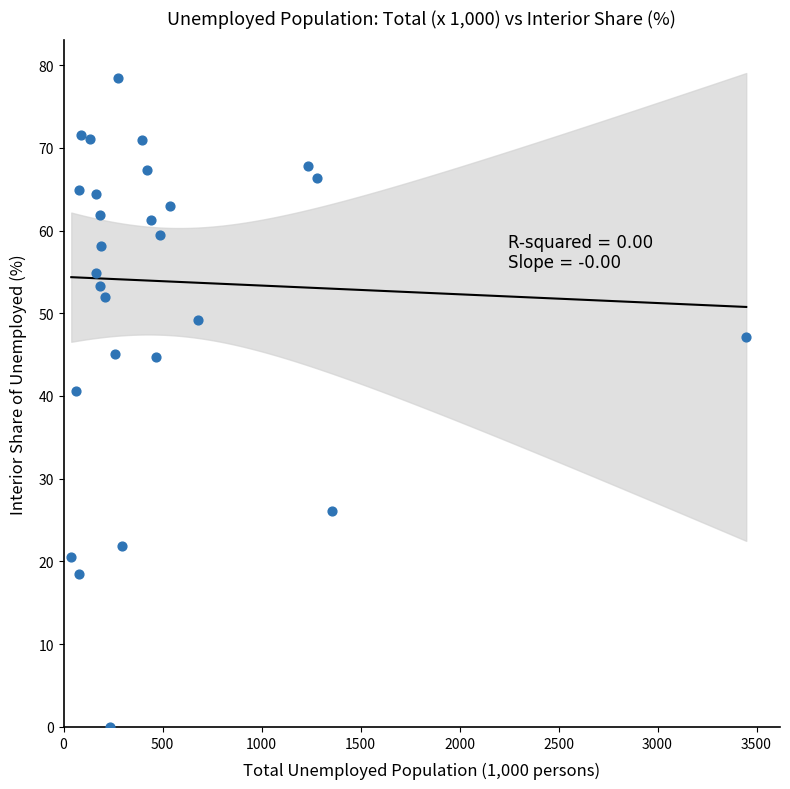

What is the range of X values (max minus min)?

3409.0